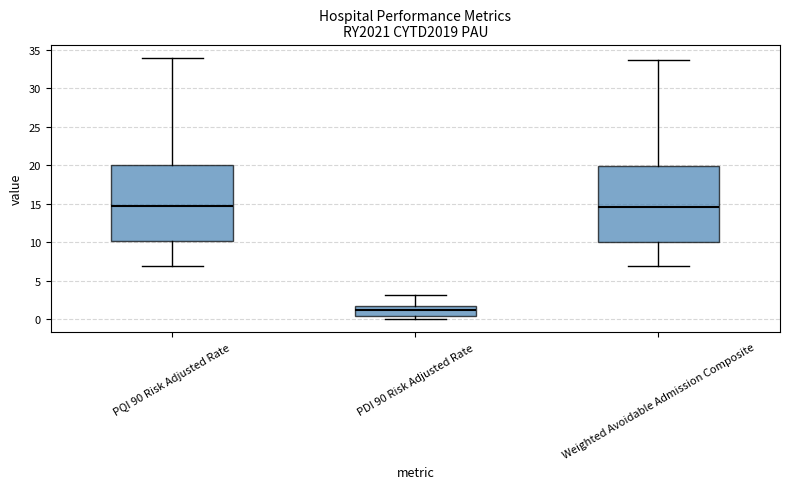

Reading left to right, transcribe this box plot: for each box, give where its median line is, the range the box spans, and where its two whiskers end, as read against the y-axis. The values are not printed on the chart, so give them approximately, as read against the axis.

PQI 90 Risk Adjusted Rate: median 14.5, box 10.0 to 20.0, whiskers 7.0 to 34.0
PDI 90 Risk Adjusted Rate: median 1.0, box 0.5 to 1.5, whiskers 0.0 to 3.0
Weighted Avoidable Admission Composite: median 14.5, box 10.0 to 20.0, whiskers 7.0 to 33.5